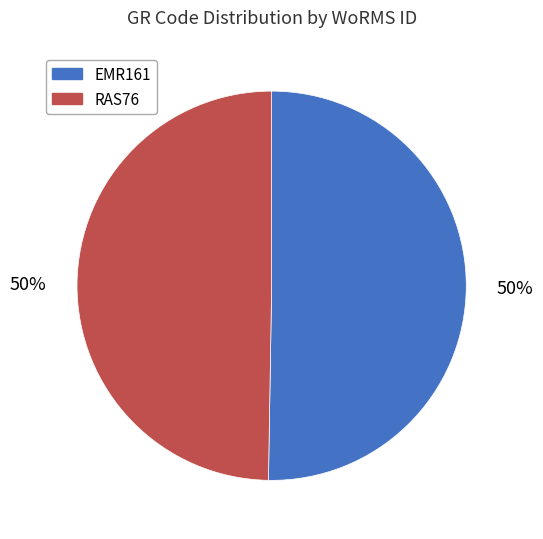

Is the sum of RAS76 and EMR161 greater than half?

Yes